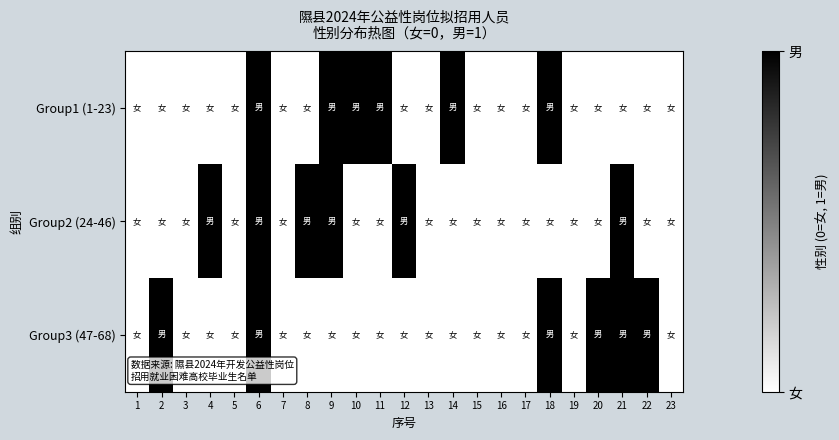

Which series changed the most between 16 and 20?

Group3 (47-68)